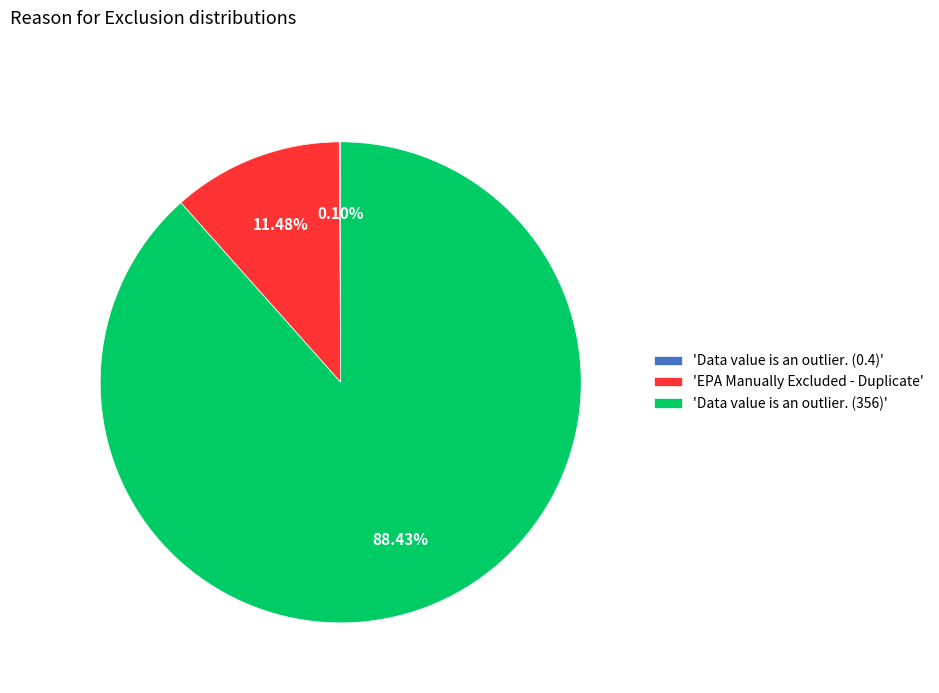

Do 'EPA Manually Excluded - Duplicate' and 'Data value is an outlier. (356)' together represent more than half of the pie?

Yes